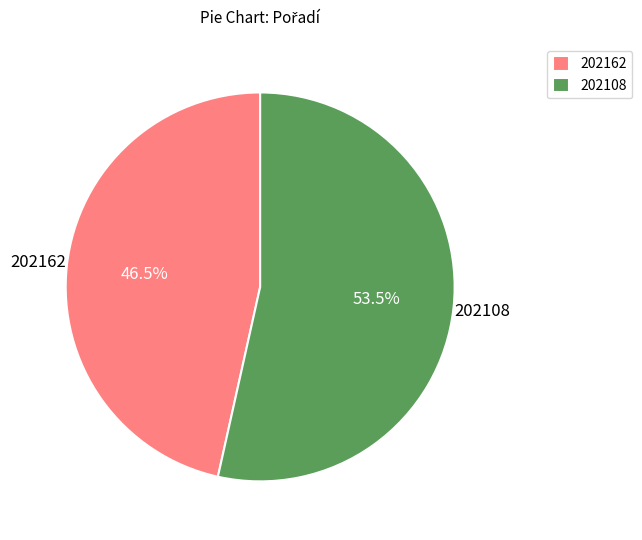

Rank the categories by value from lowest to highest.

202162, 202108